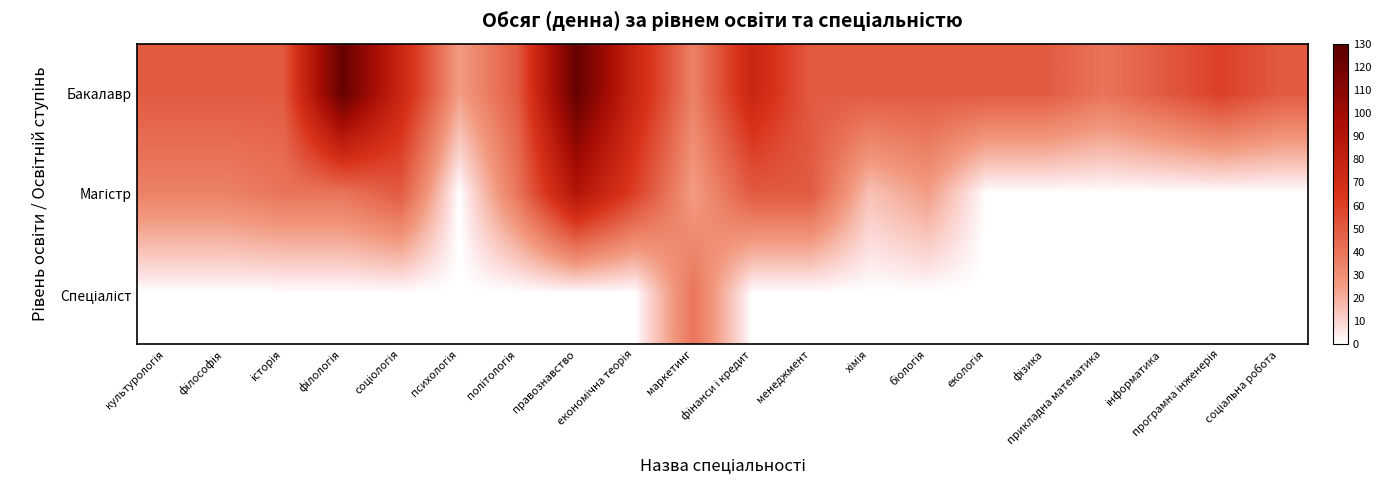

Which series has the largest range (max minus min)?

Бакалавр